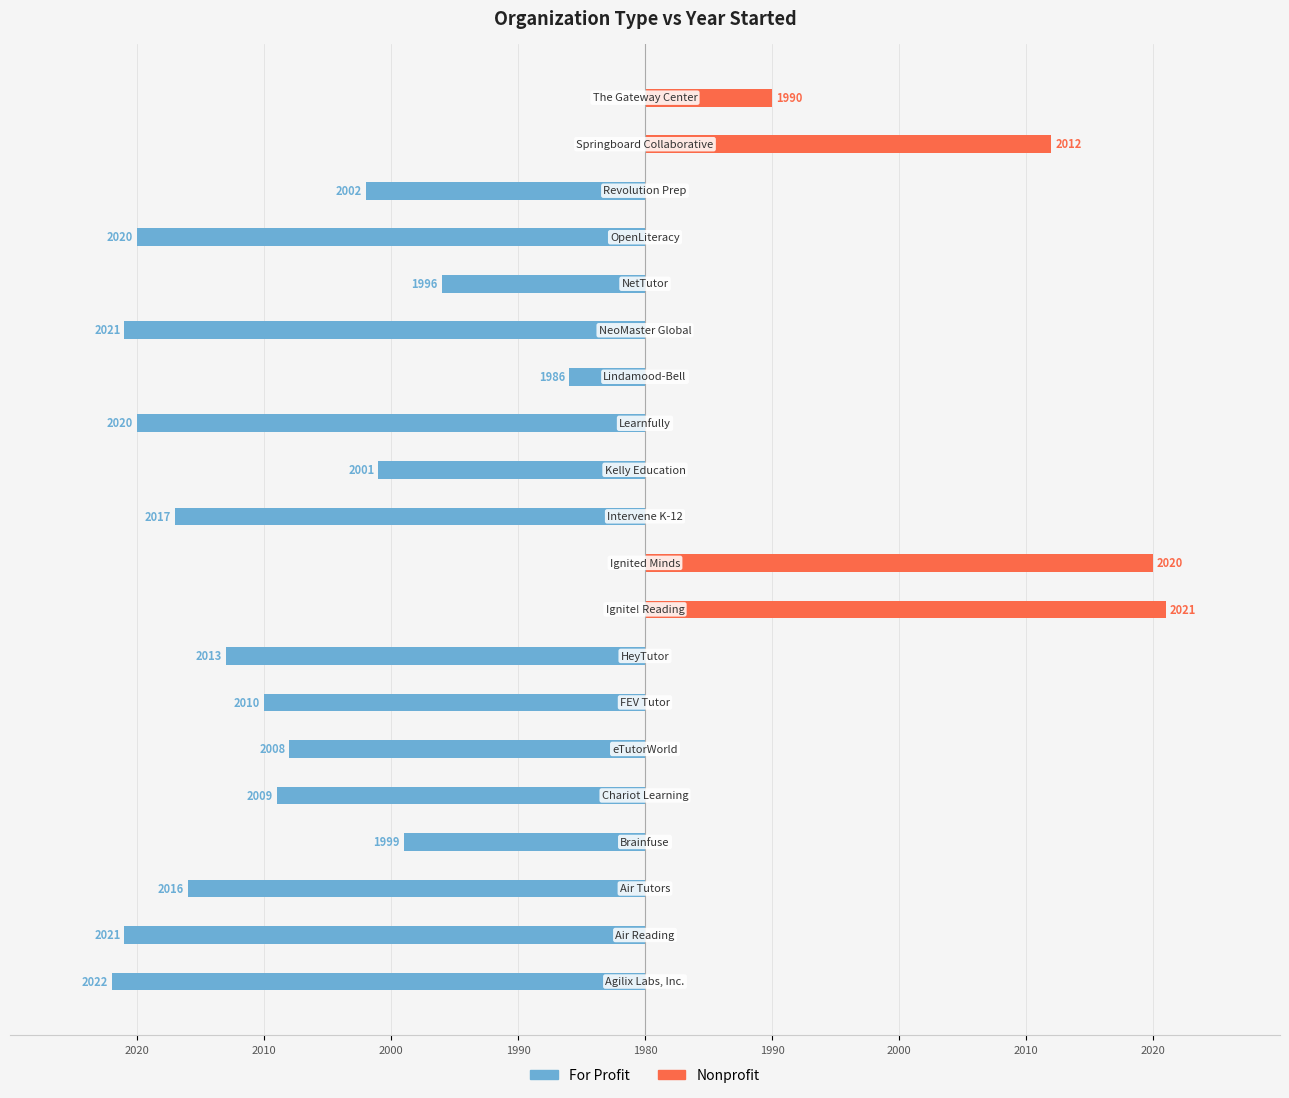

What is the total value across all series at 11?

-21